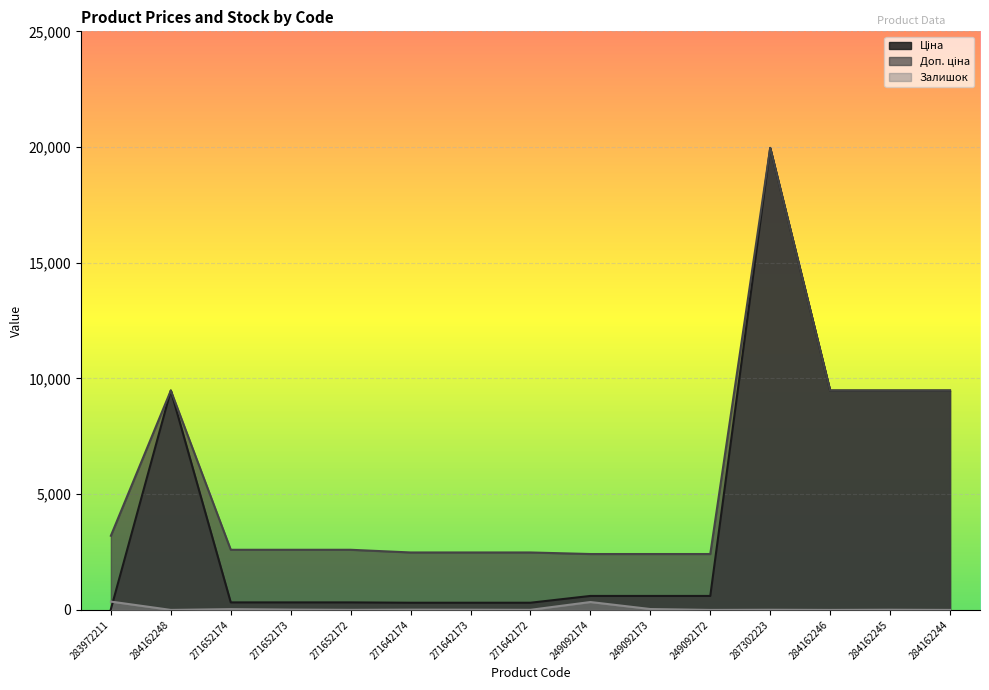

At which category does the chart reach its minimum across all series?

284162248